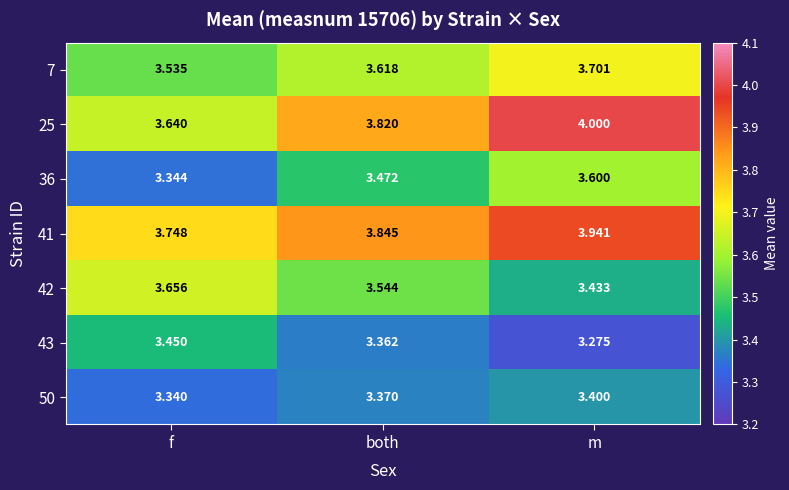

Which category has the highest value in the 7 series?

m